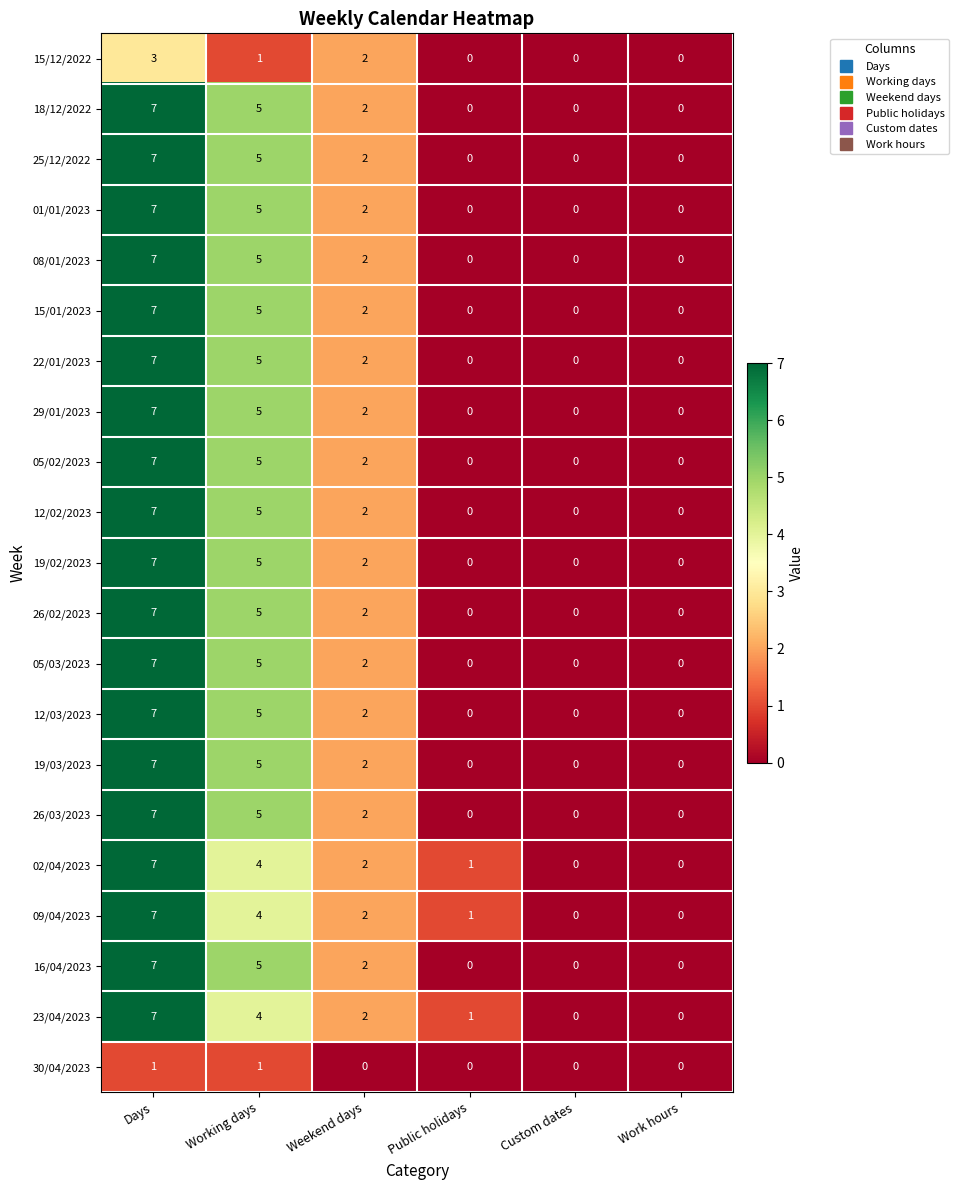

What is the difference between the second highest and second lowest values in the 19/03/2023 series?

5